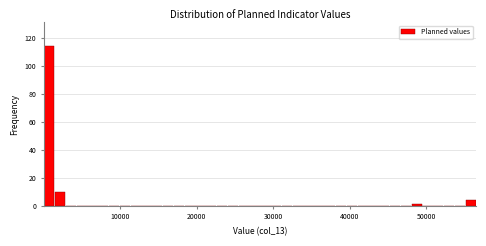

Around what value on the x-axis is the tallest bar? Give the approximate position of its centre, as read against the axis.

1000